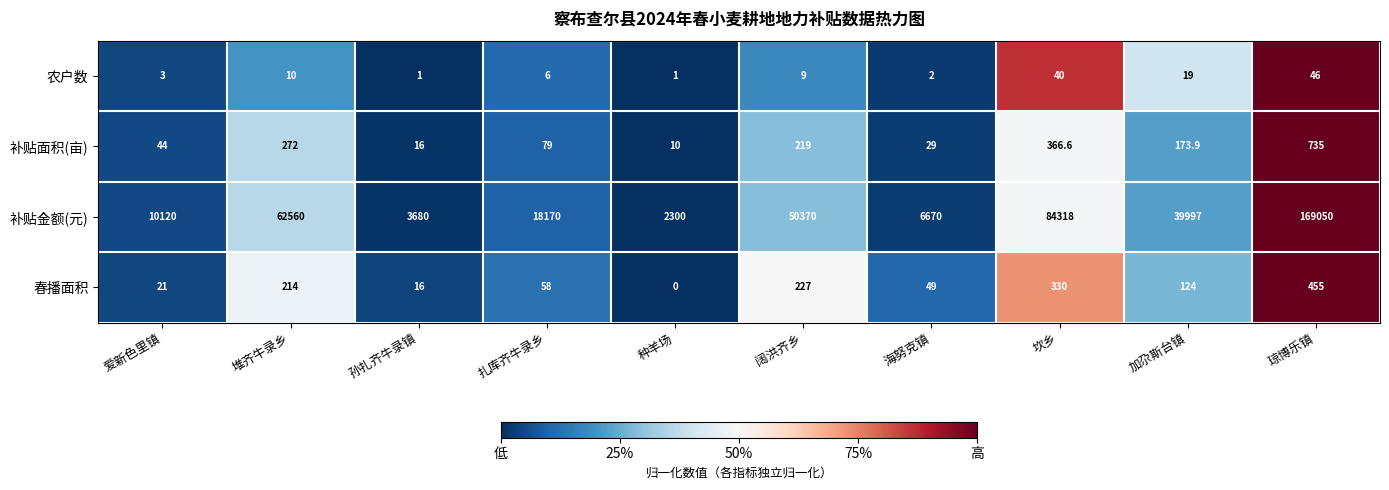

Count the number of categories in the chart.

10